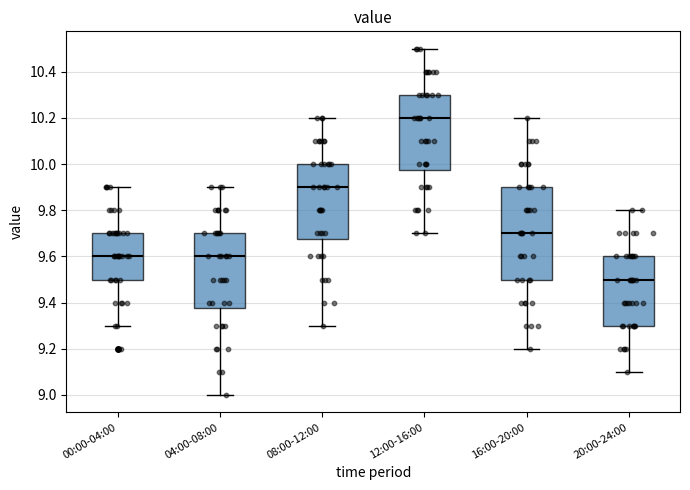

Where is the upper edge of the box for 04:00-08:00 on the y-axis? The values are not printed on the chart, so give them approximately, as read against the axis.

9.70